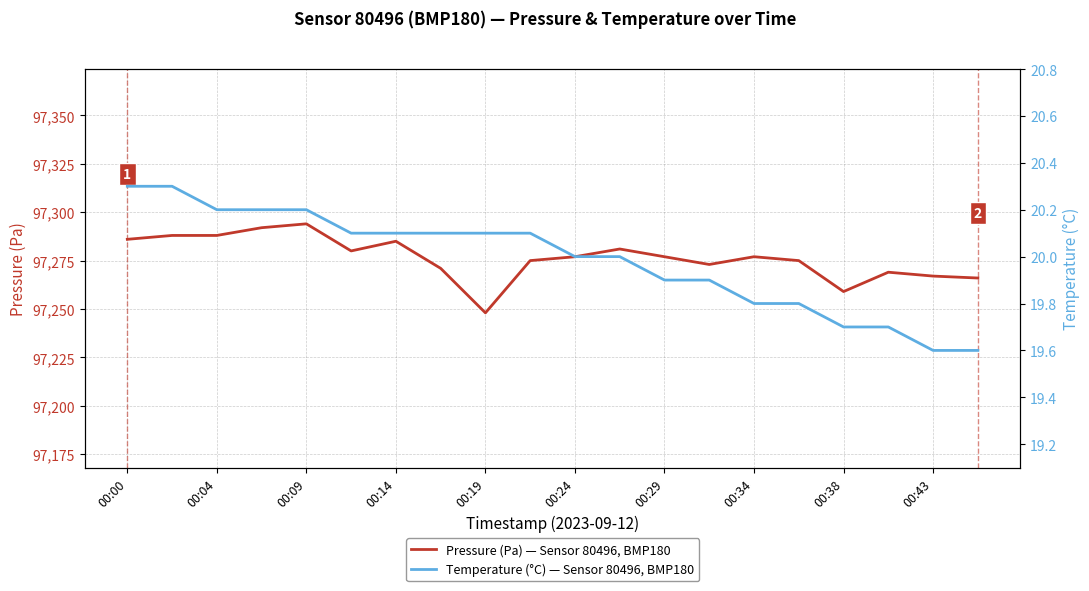

True or false: Pressure (Pa) — Sensor 80496, BMP180 and Temperature (°C) — Sensor 80496, BMP180 intersect in this chart.

False